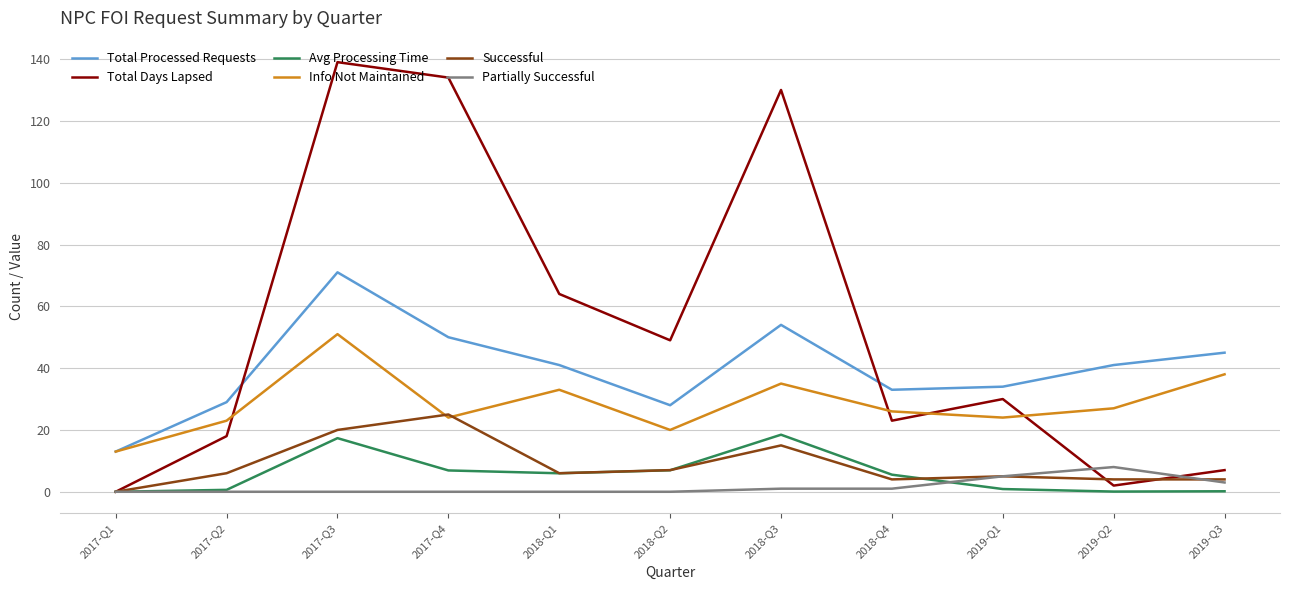

What is the average value of the Total Days Lapsed series?

54.2